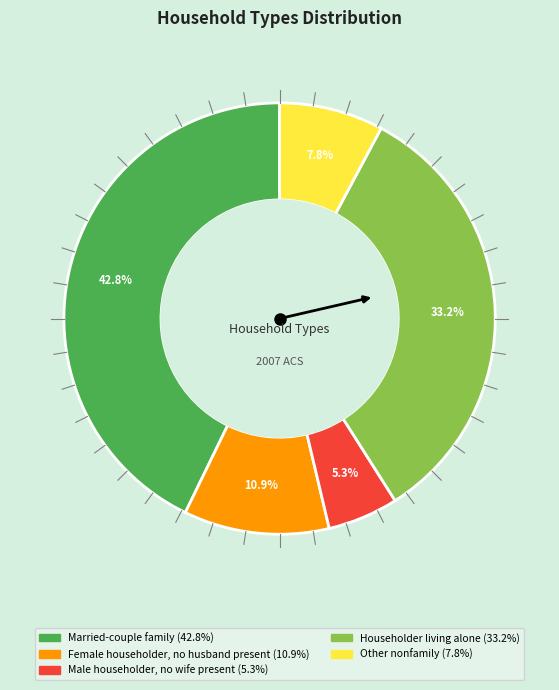

Count the number of slices in the pie.

5